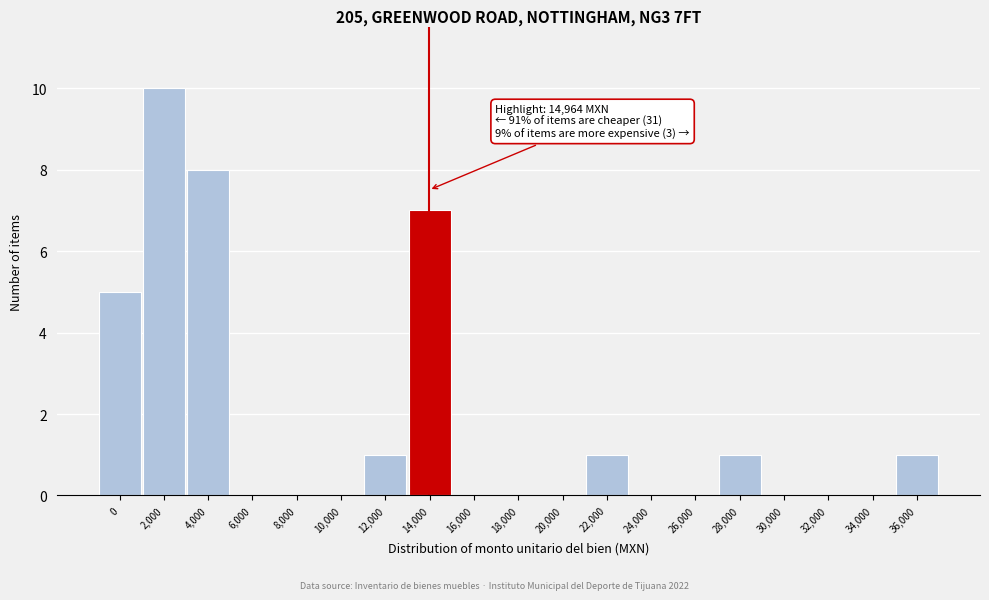

Reading left to right, list all the values displayed in this chart.

0=5	2,000=10	4,000=8	6,000=0	8,000=0	10,000=0	12,000=1	14,000=7	16,000=0	18,000=0	20,000=0	22,000=1	24,000=0	26,000=0	28,000=1	30,000=0	32,000=0	34,000=0	36,000=1